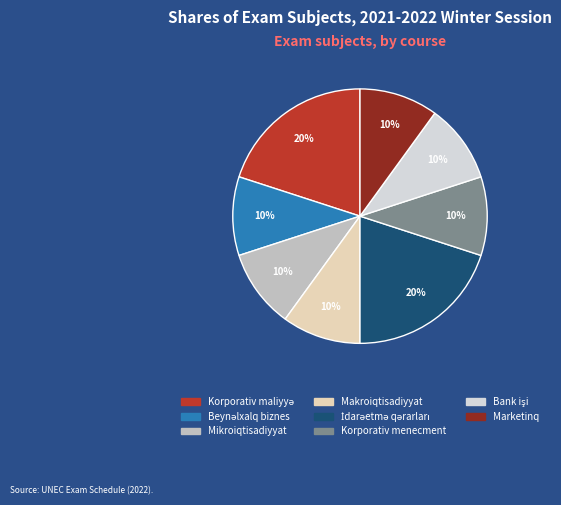

To the nearest percent, what is the difference between the largest and smallest slice percentages?

10%